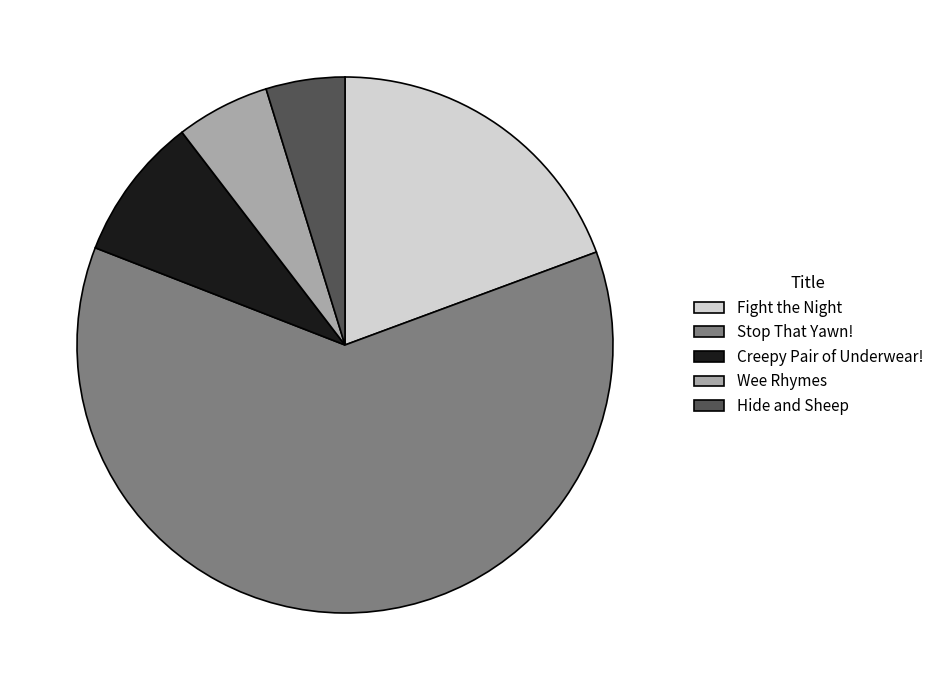

Is it true that Stop That Yawn! is 53% of the pie?

False